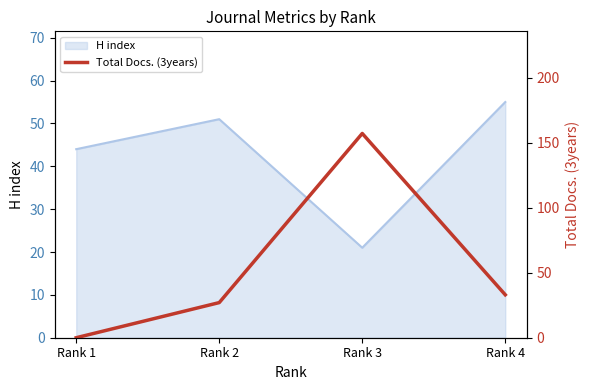

Where does the data first go above 33?

Rank 3